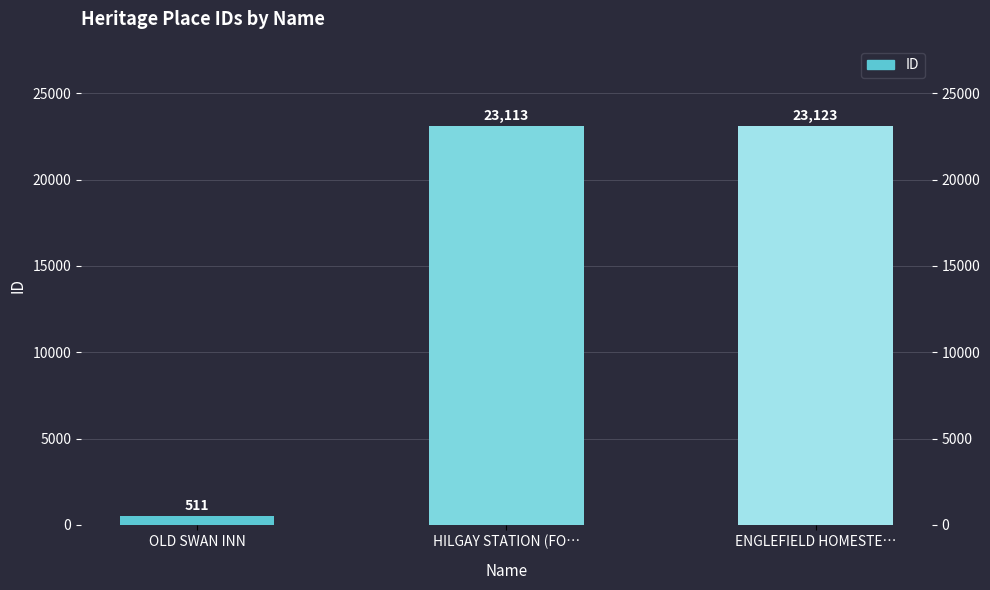

Count the number of data series in this chart.

1